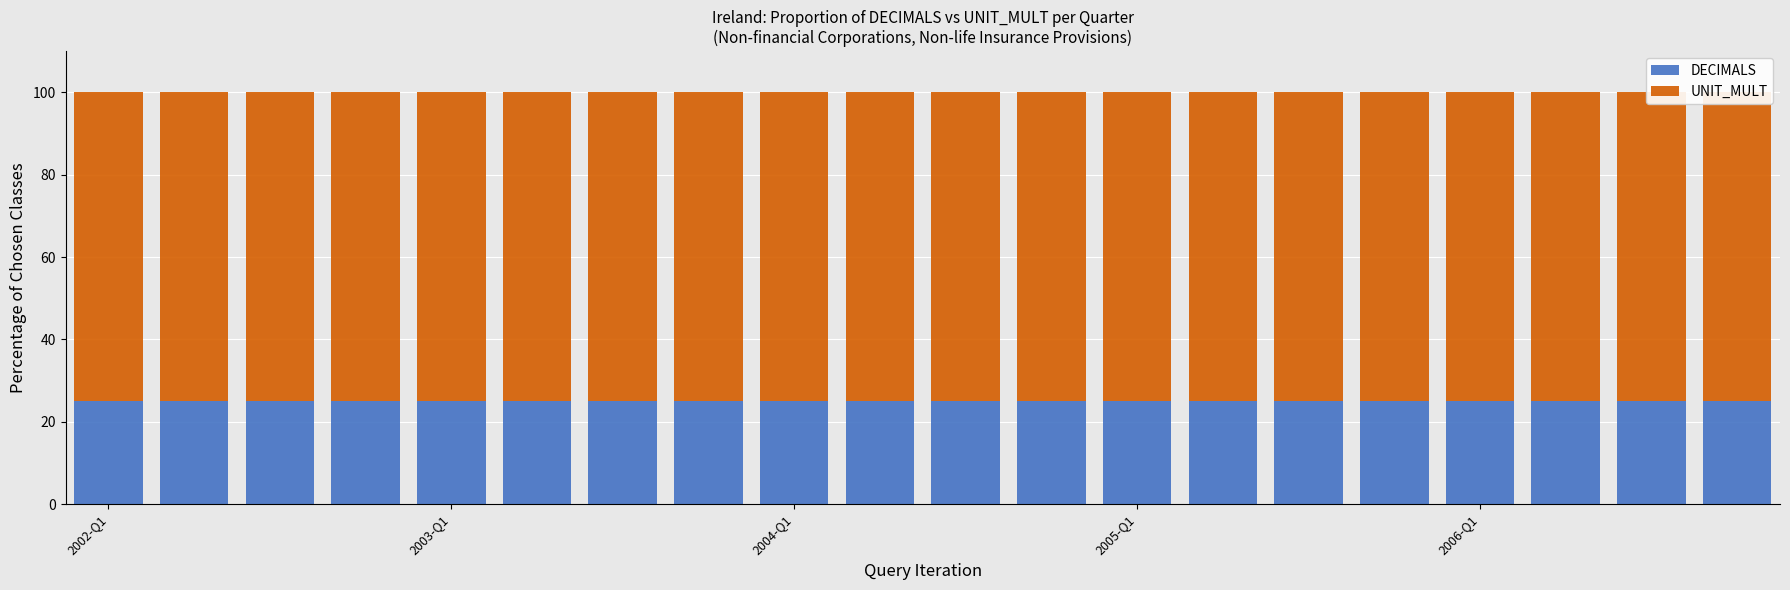

Which category has the highest value across all series?

2002-Q1